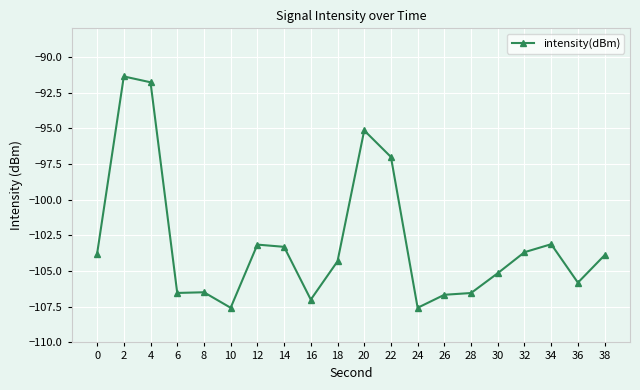

What is the greatest value displayed?

-91.4